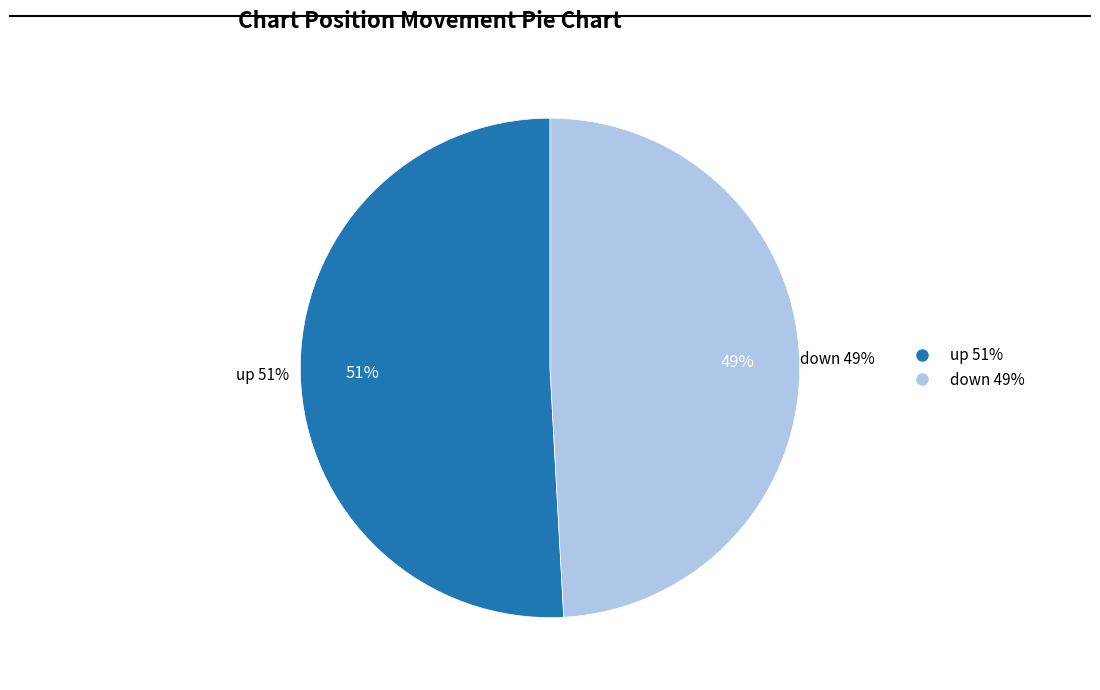

How many slices are in this pie chart?

2